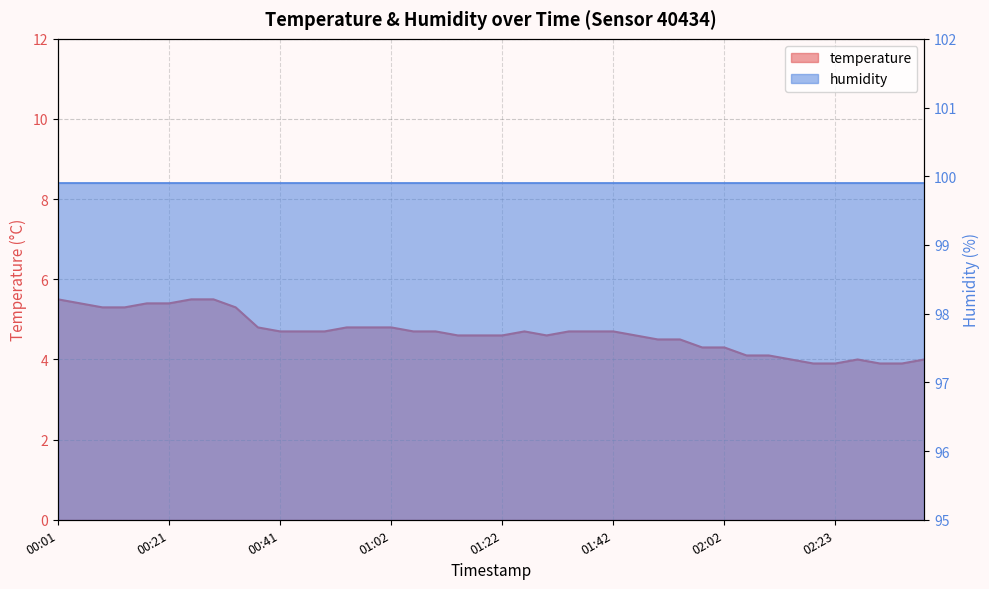

True or false: there are more than 0 points higher than both neighbors.

True